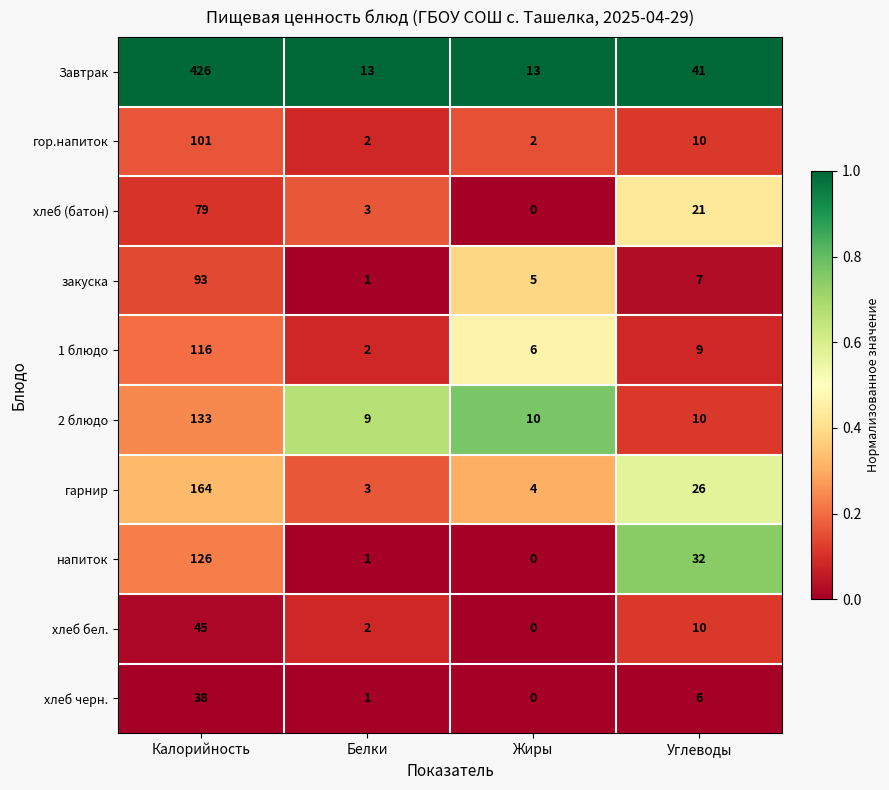

Which category has the highest value in the Завтрак series?

Калорийность